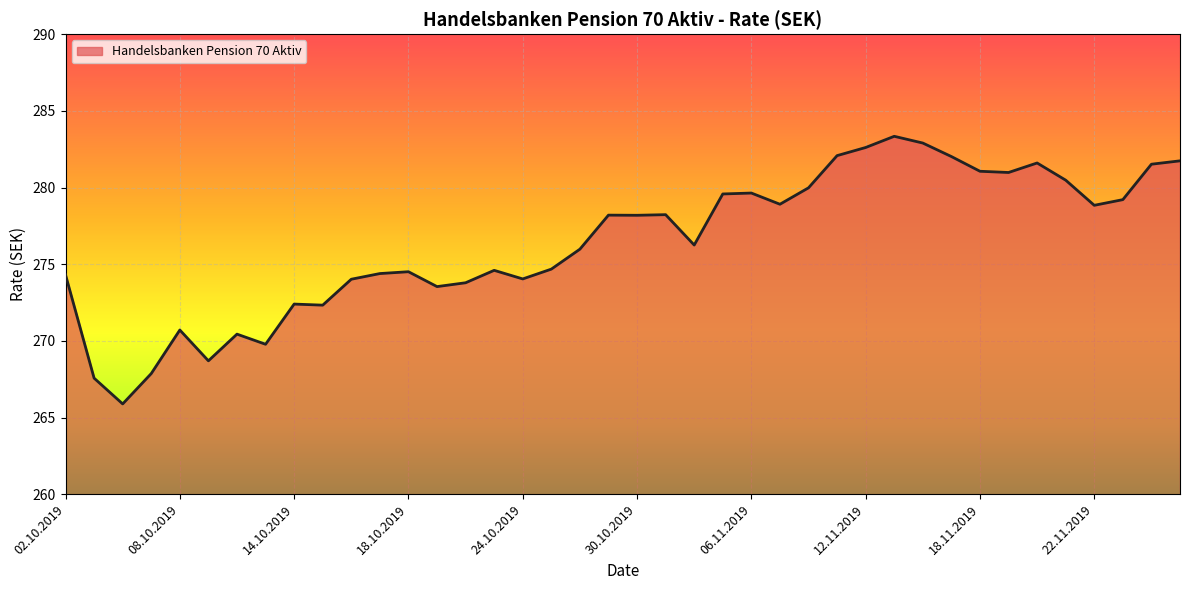

What is the maximum value shown in the chart?

283.3